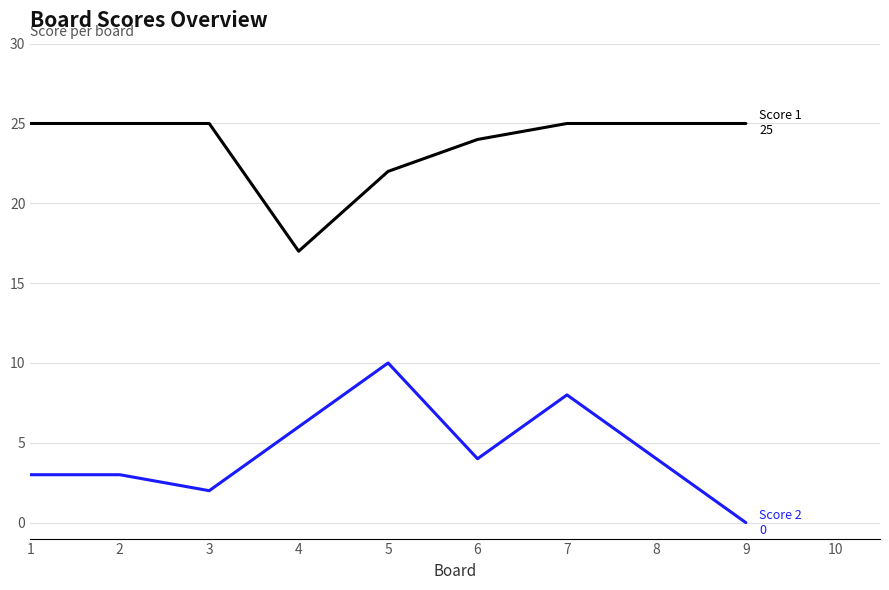

What is the total value across all series at 5?

32